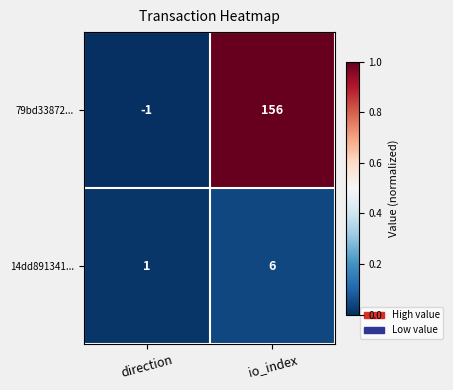

Rank the series by their average value, from highest to lowest.

79bd33872..., 14dd891341...